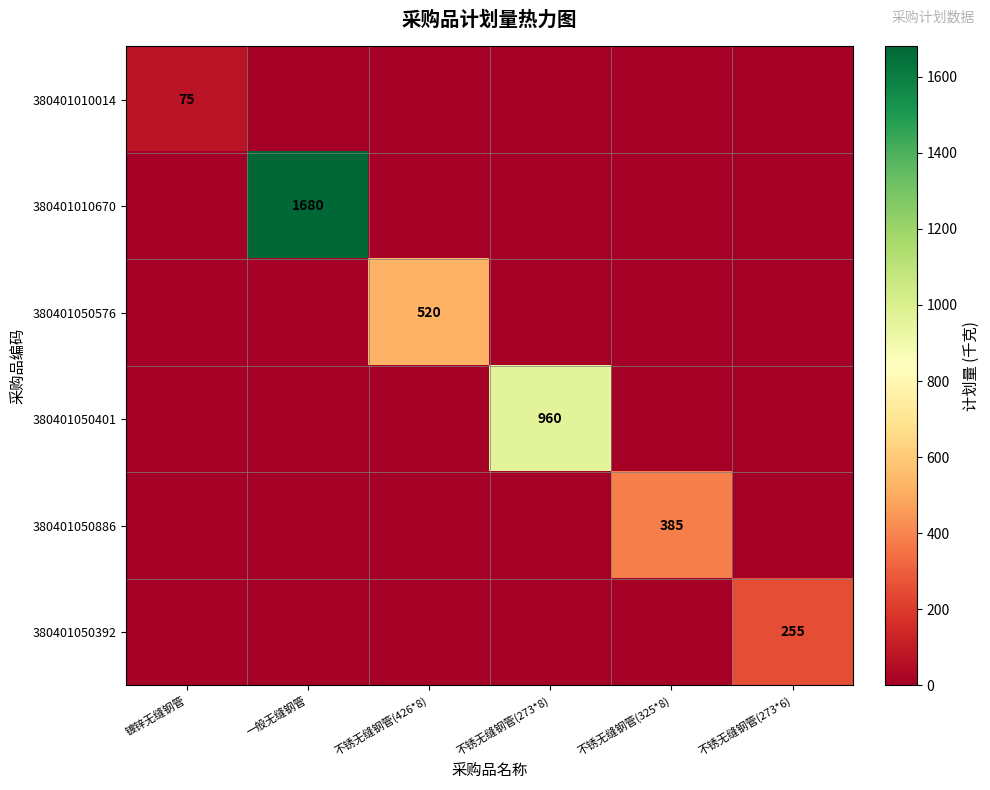

Where is 380401010670 nearest to the value 840?

镀锌无缝钢管